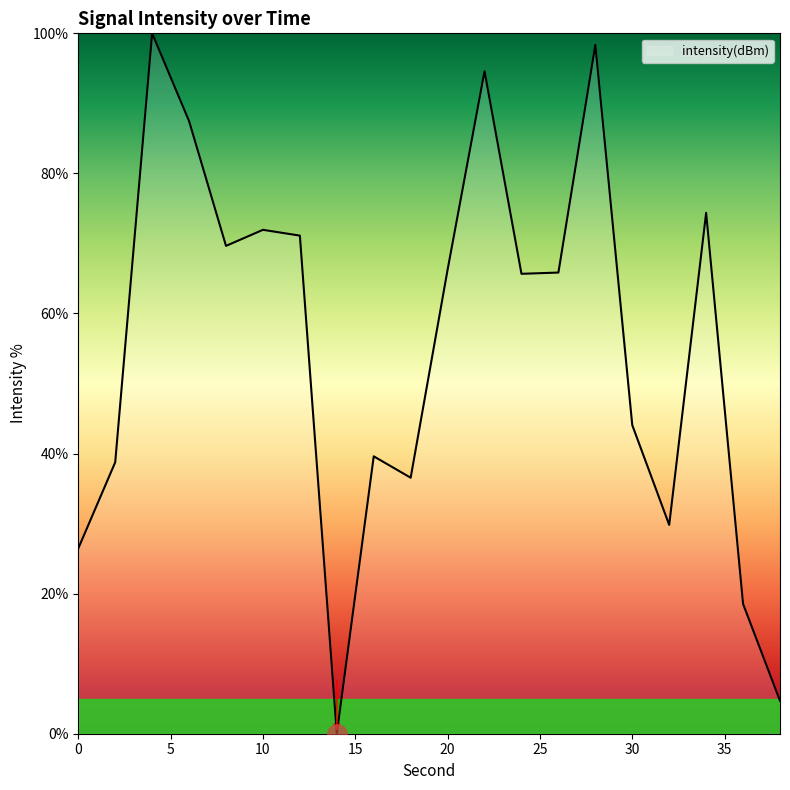

What is the greatest value displayed?

100.0